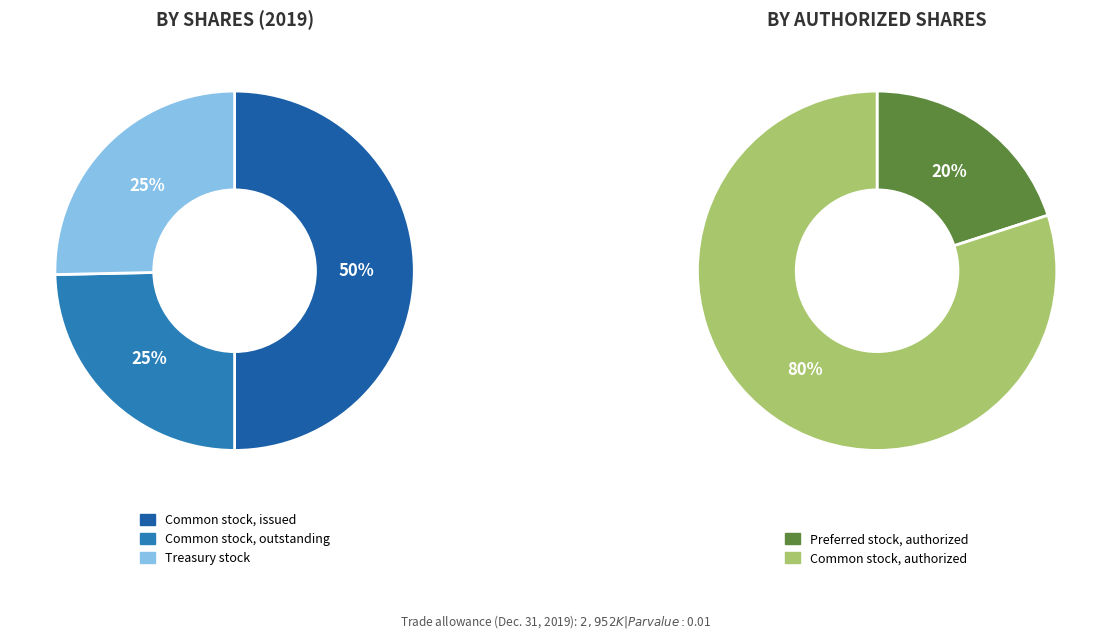

What is the smallest slice in the pie chart?

Common stock, outstanding (in shares)